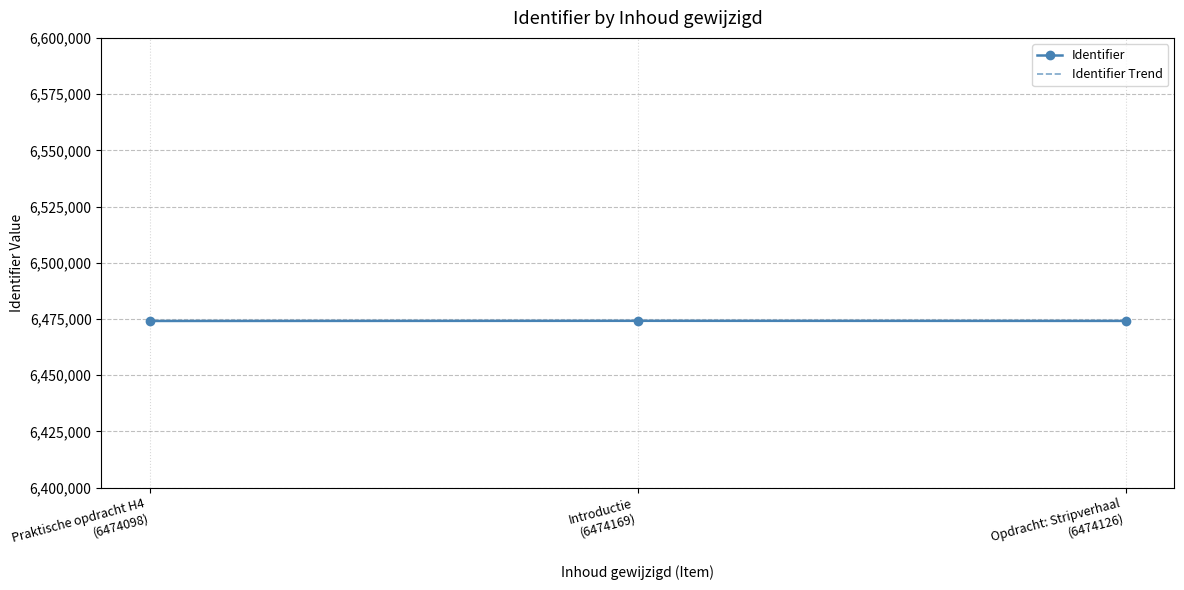

The value at Opdracht: Stripverhaal (6474126) is 1542903. True or false?

False